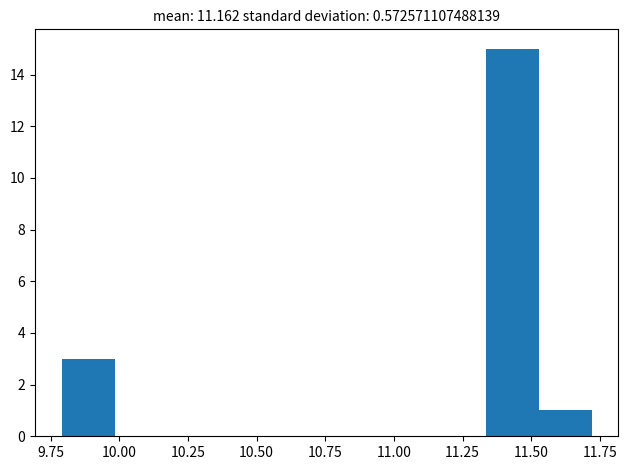

Around what value on the x-axis is the tallest bar? Give the approximate position of its centre, as read against the axis.

11.45